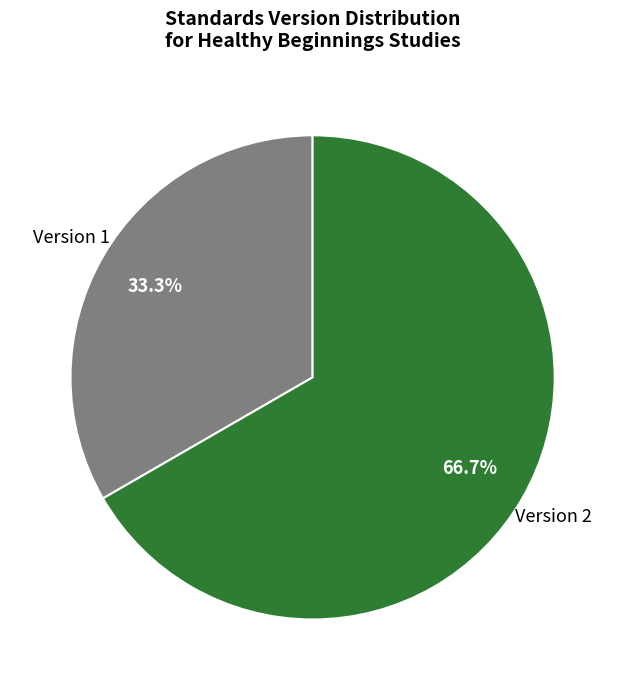

Is the sum of Version 1 and Version 2 greater than half?

Yes